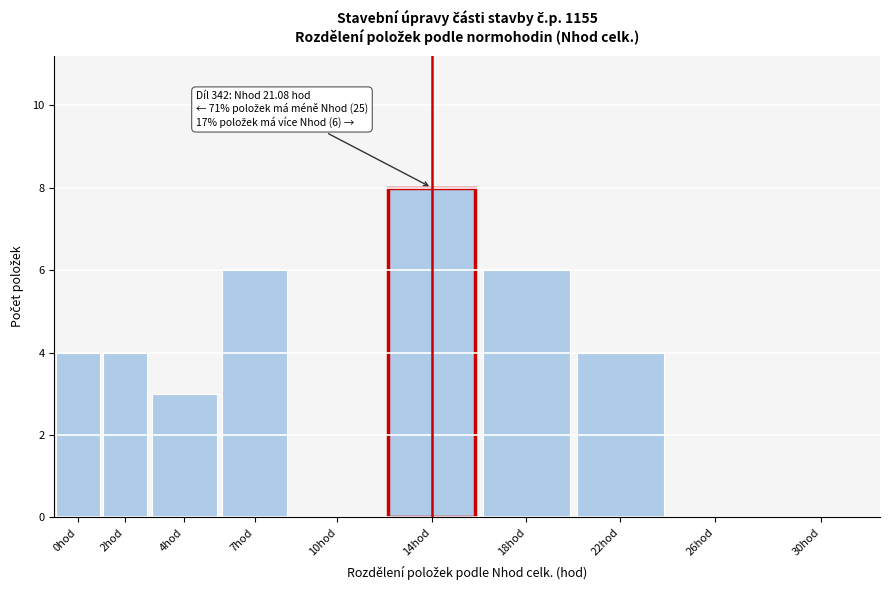

Reading right to left, transcribe all the data shown in this chart.

30hod=0	26hod=0	22hod=4	18hod=6	14hod=8	10hod=0	7hod=6	4hod=3	2hod=4	0hod=4